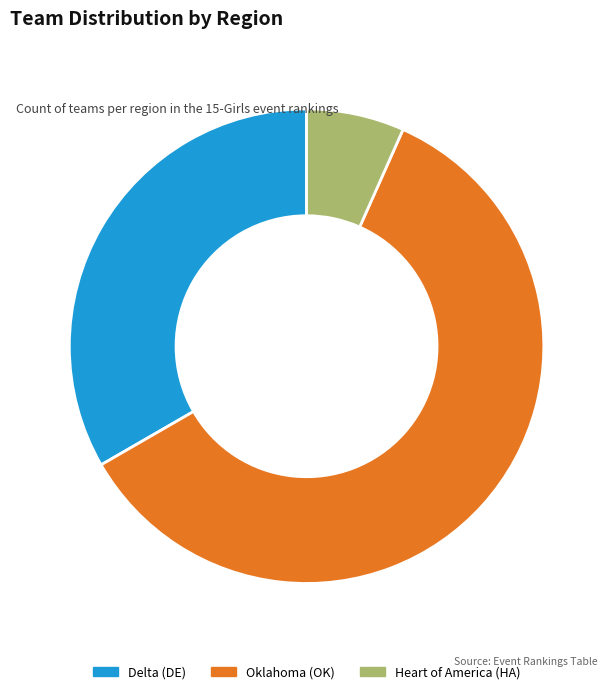

Rank the categories by value from highest to lowest.

Oklahoma (OK), Delta (DE), Heart of America (HA)